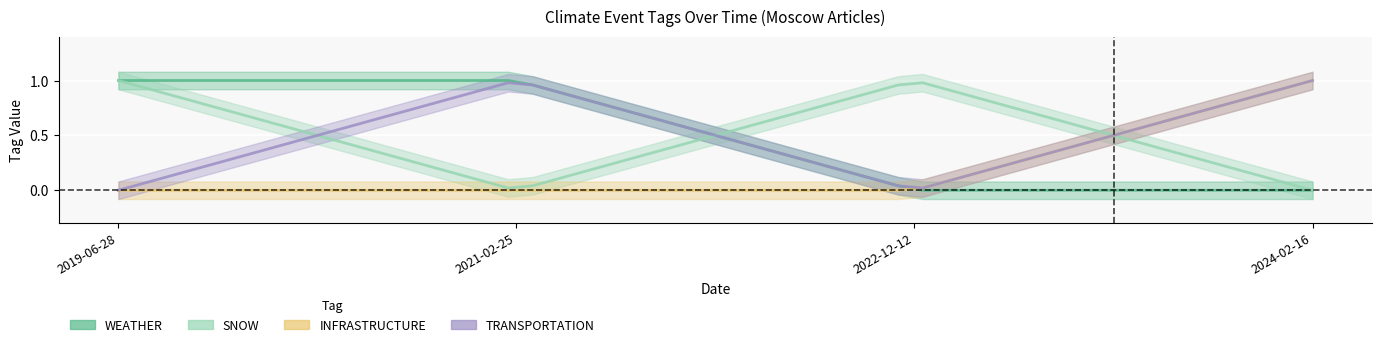

How many interior local peaks does the SNOW series have?

1